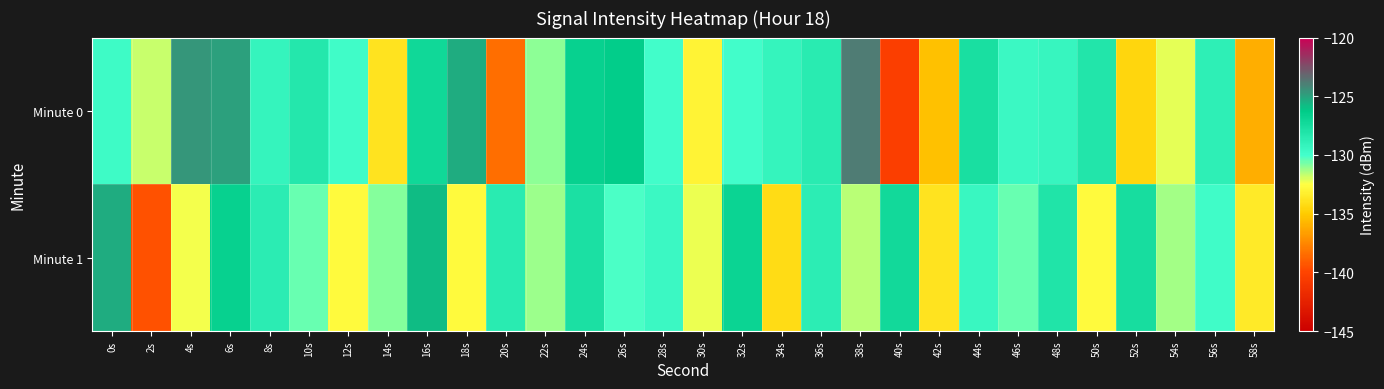

At which category is the sum across all series the highest?

6s